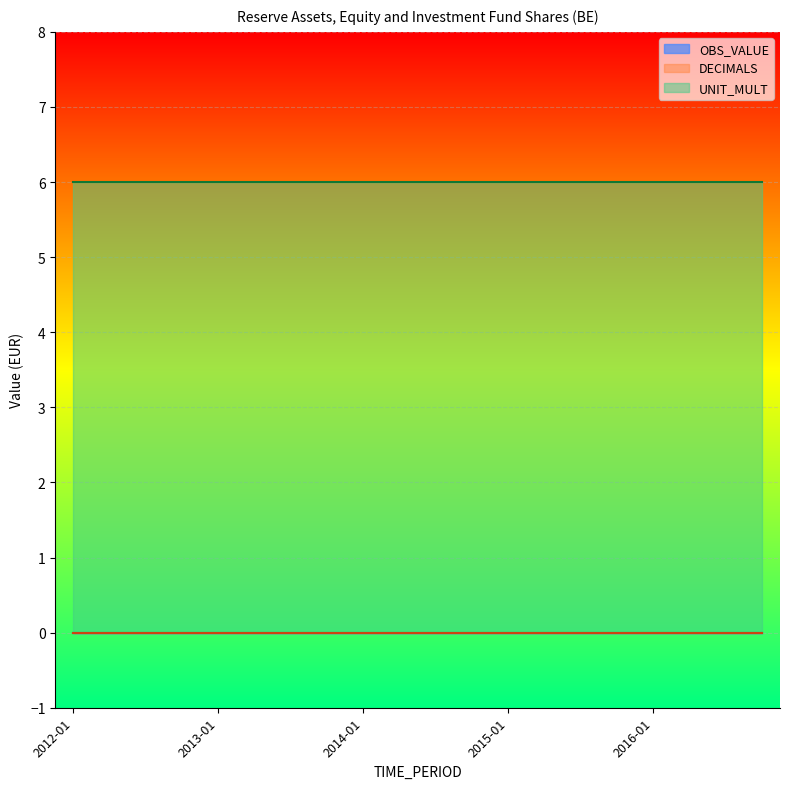

What are all the series names shown in the legend?

OBS_VALUE, DECIMALS, UNIT_MULT